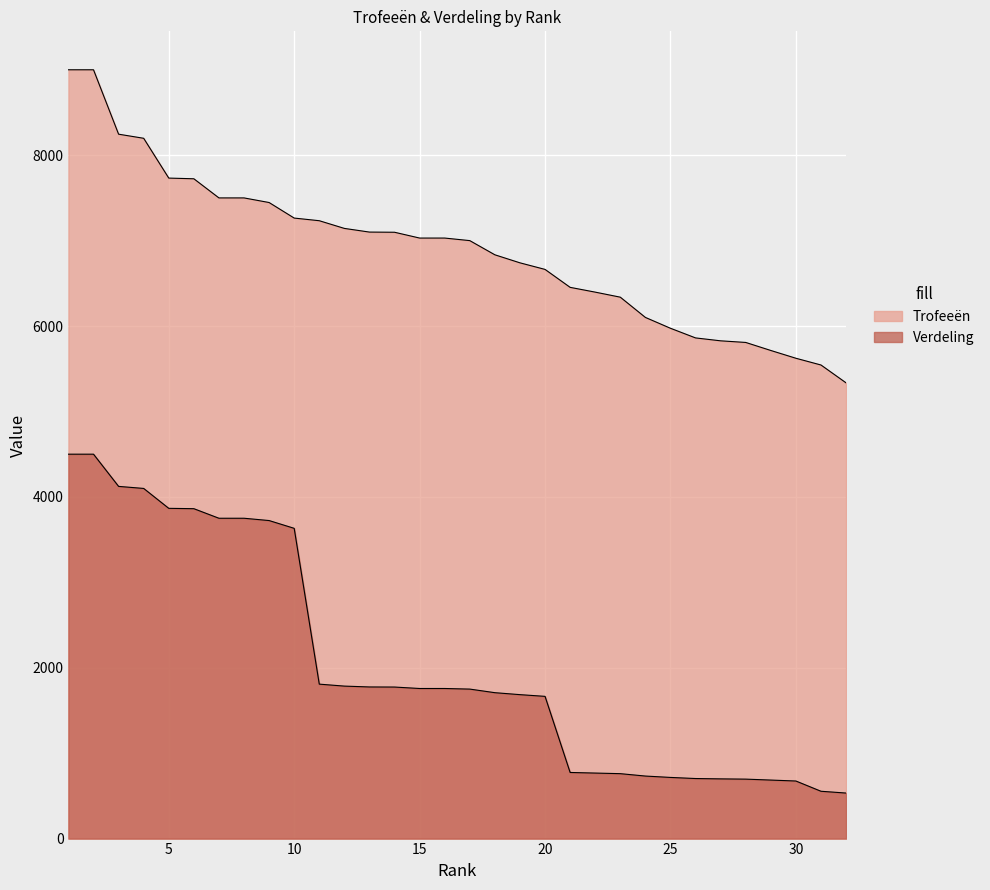

What is the value of the Trofeeën point at the 22nd from the left?

6397